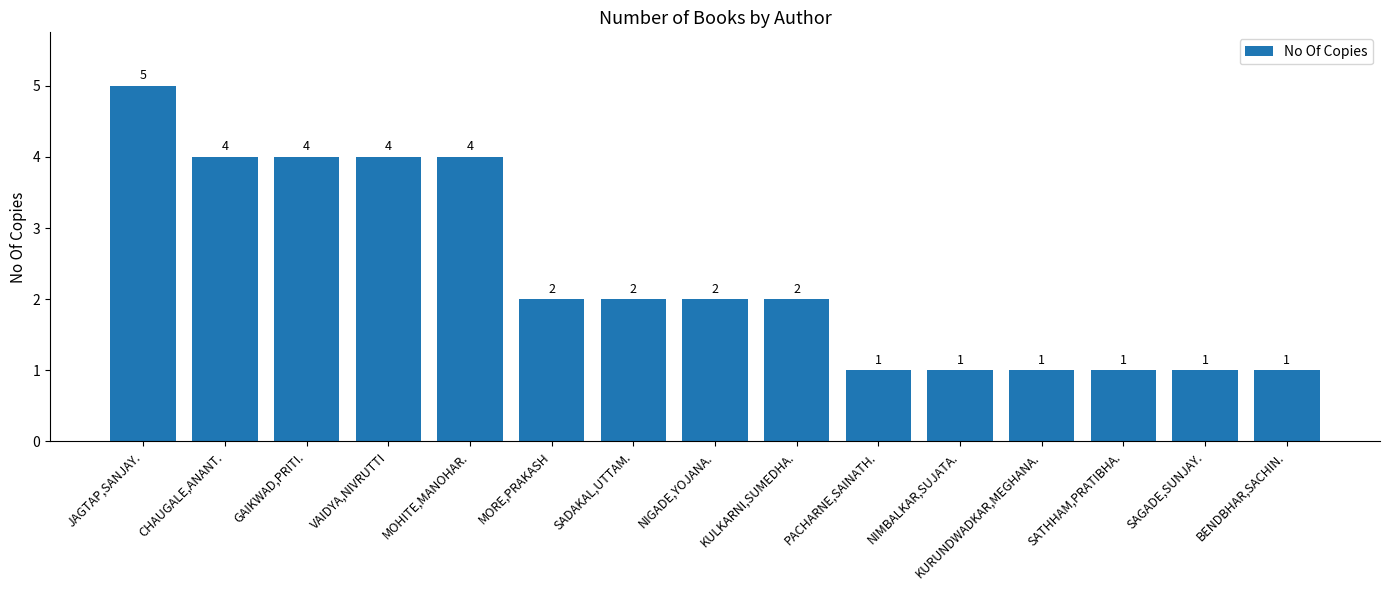

Reading right to left, list all the values displayed in this chart.

BENDBHAR,SACHIN.=1	SAGADE,SUNJAY.=1	SATHHAM,PRATIBHA.=1	KURUNDWADKAR,MEGHANA.=1	NIMBALKAR,SUJATA.=1	PACHARNE,SAINATH.=1	KULKARNI,SUMEDHA.=2	NIGADE,YOJANA.=2	SADAKAL,UTTAM.=2	MORE,PRAKASH=2	MOHITE,MANOHAR.=4	VAIDYA,NIVRUTTI=4	GAIKWAD,PRITI.=4	CHAUGALE,ANANT.=4	JAGTAP,SANJAY.=5